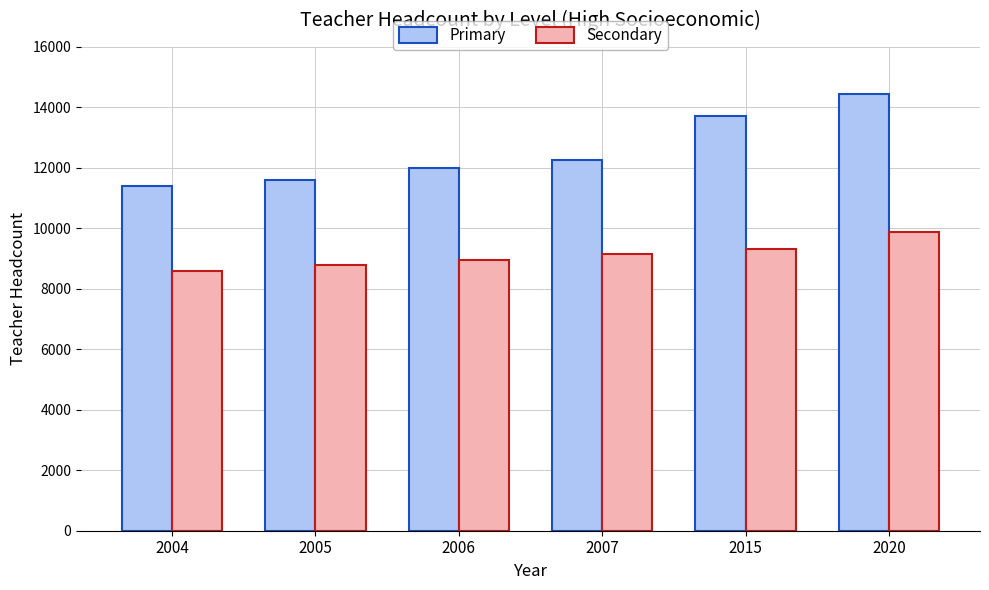

At which category is the sum across all series the highest?

2020